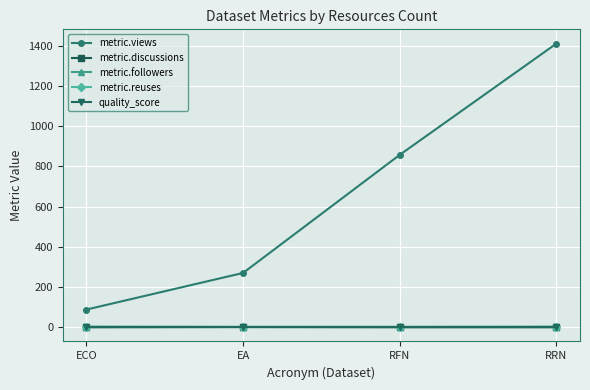

What is the greatest value displayed?

1410.0